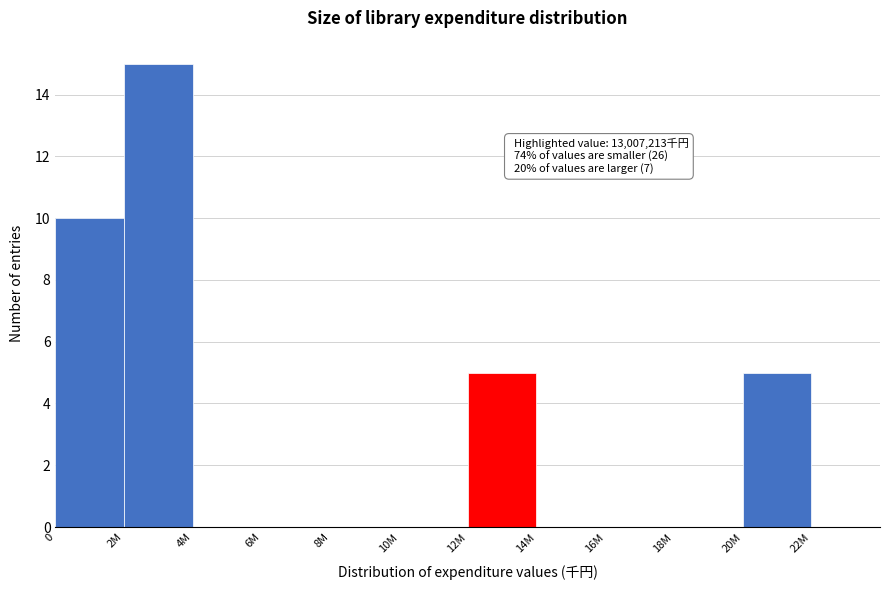

Reading left to right, transcribe all the data shown in this chart.

0=10	2M=15	4M=0	6M=0	8M=0	10M=0	12M=5	14M=0	16M=0	18M=0	20M=5	22M=0